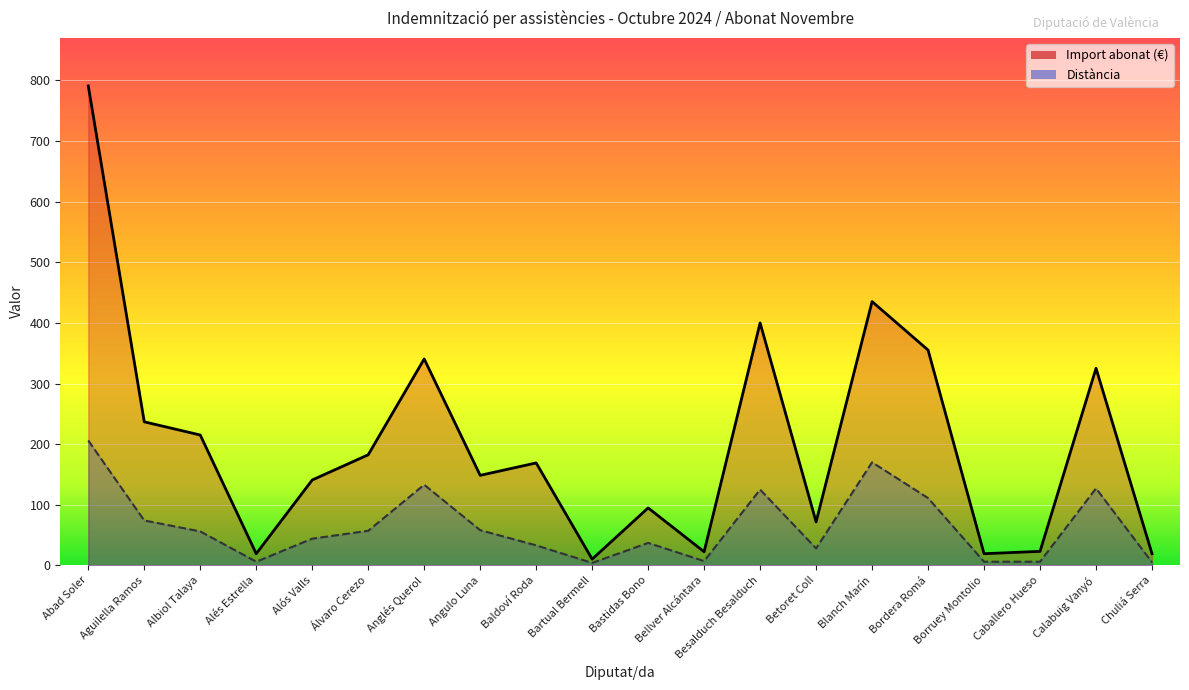

How many data points in Distància are above 56?

9